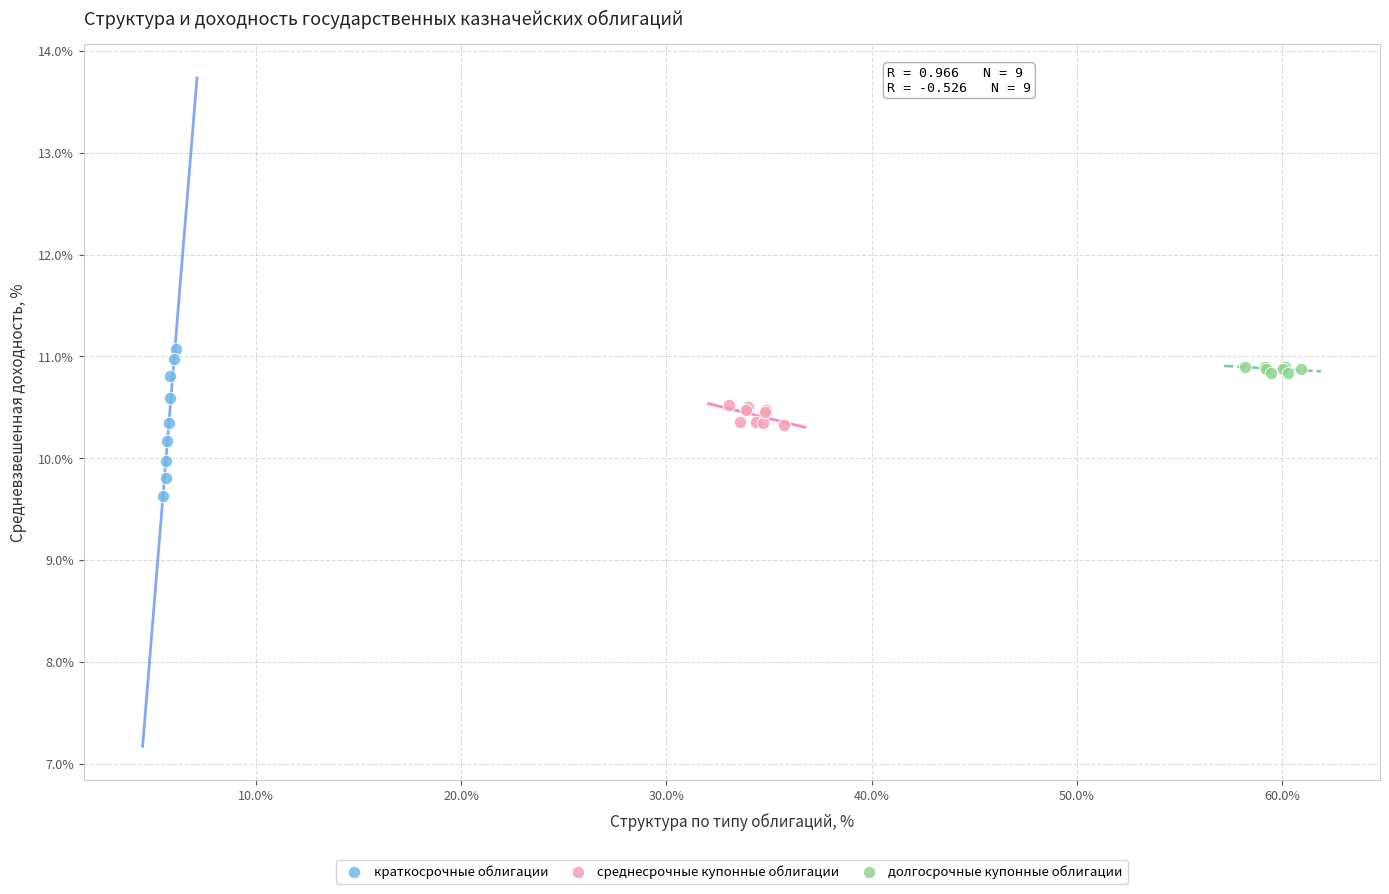

Which series has the largest Y range (max minus min)?

краткосрочные облигации